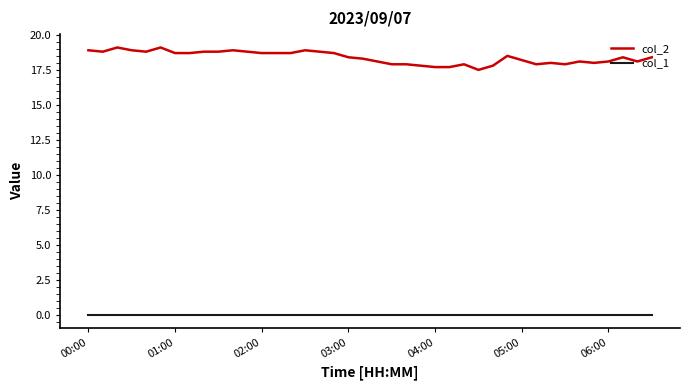

What is the minimum value for col_2?

17.5